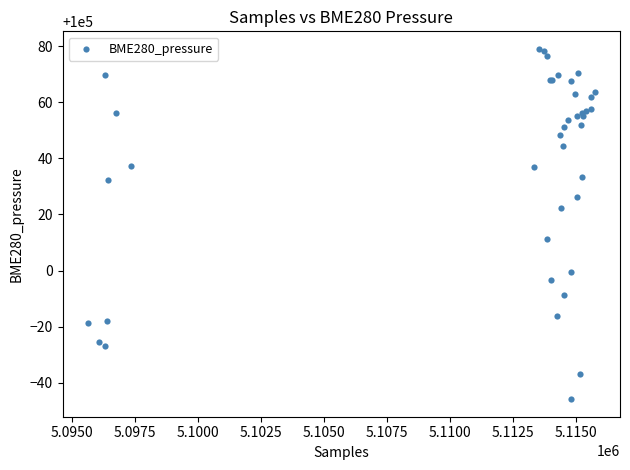

What Y value in the scatter plot is closest to 100016?

100011.2